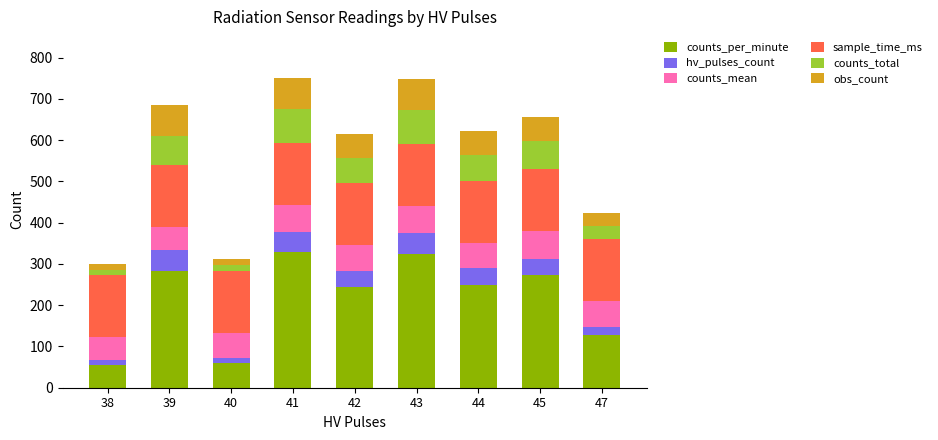

What is the difference between the maximum and minimum values in the counts_per_minute series?

272